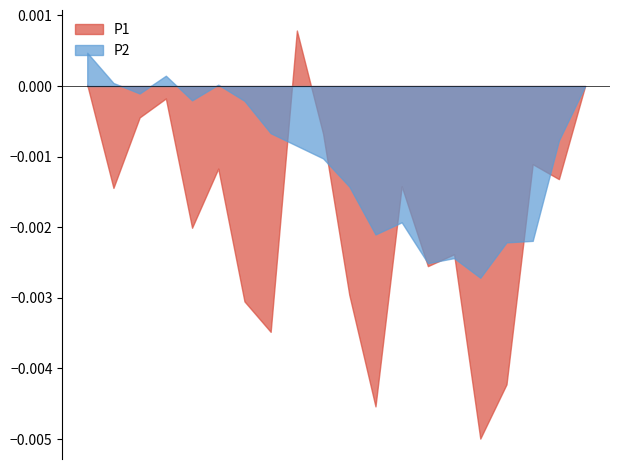

Which series has the largest total across all categories?

P2